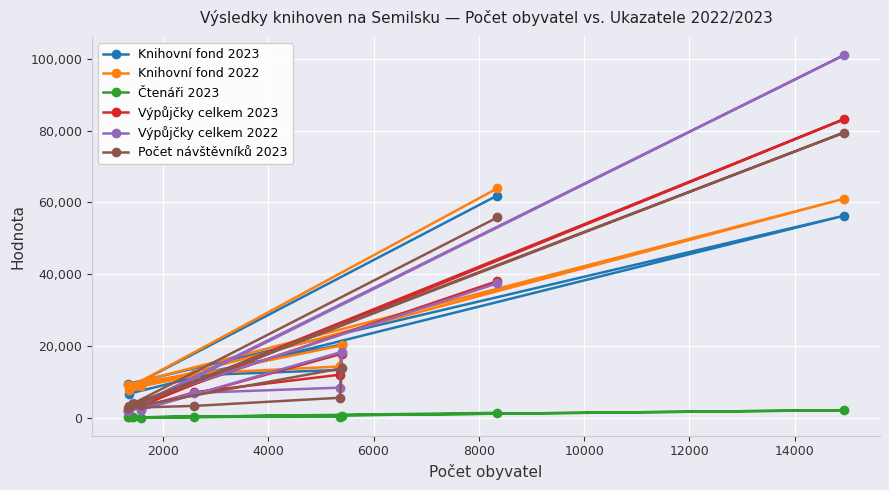

How many times do Výpůjčky celkem 2022 and Knihovní fond 2023 cross each other?

2